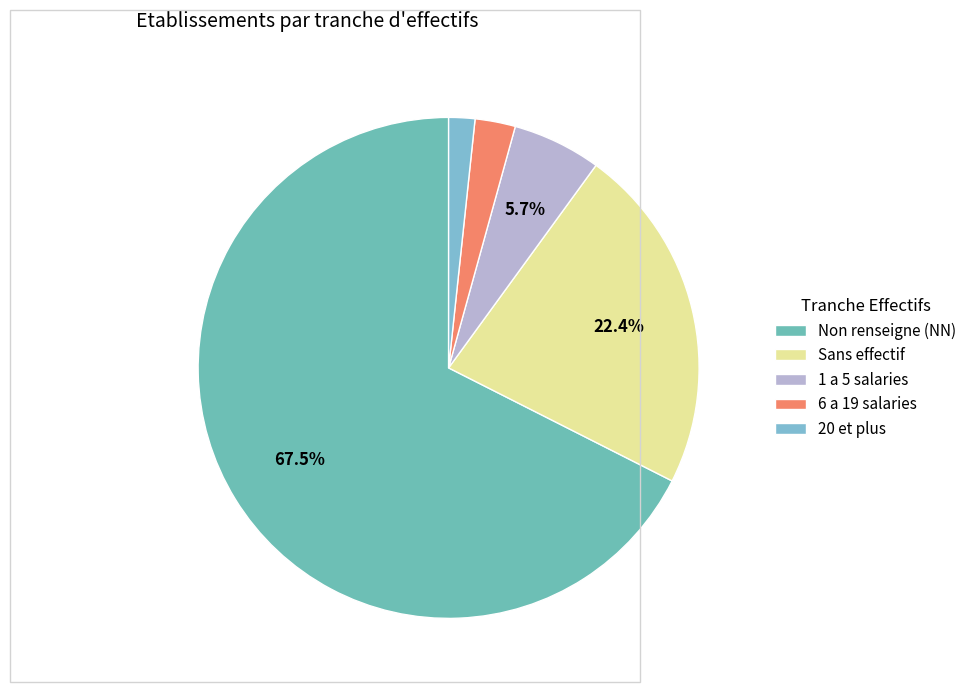

Is there any slice that represents more than half of the pie?

Yes